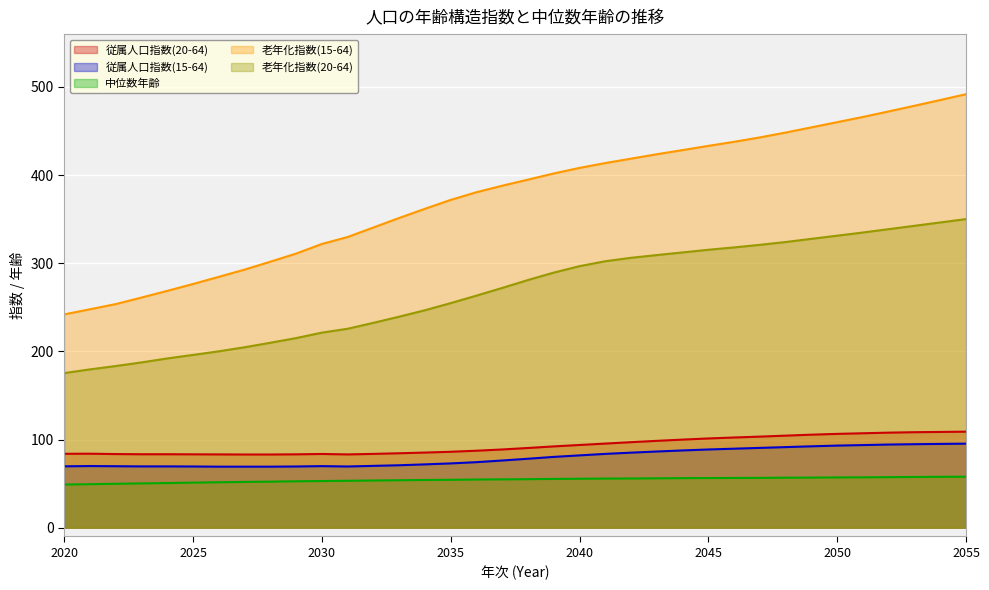

What is the difference between the maximum and minimum values in the 老年化指数(15-64) series?

249.8